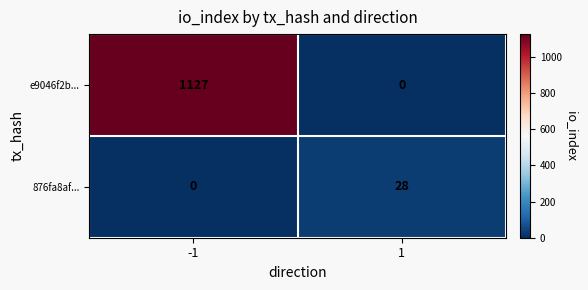

What is the approximate value of 876fa8af... at 1, to the nearest 10?

30